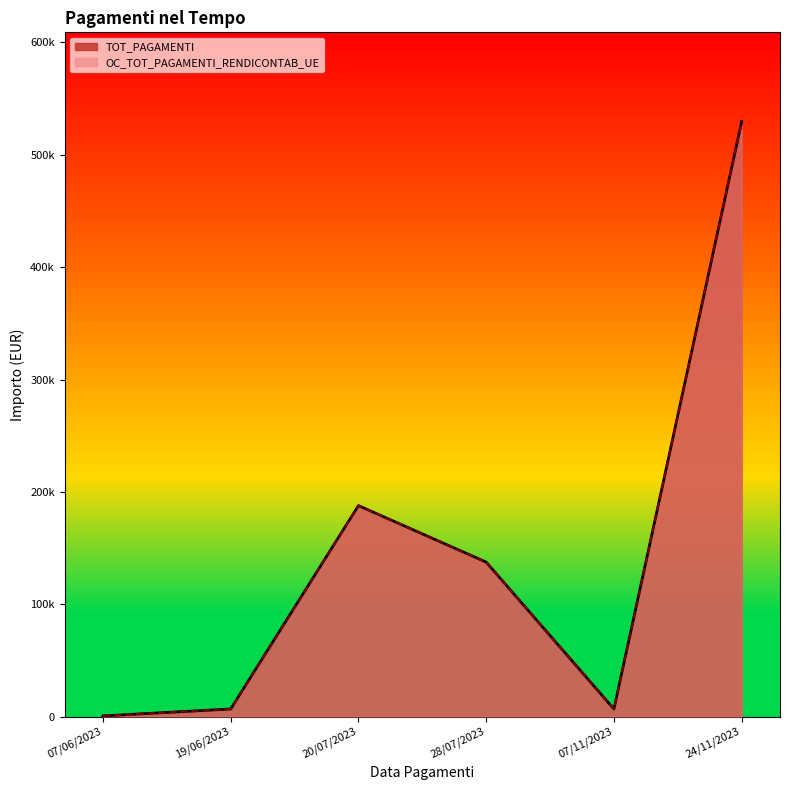

At which category is the sum across all series the highest?

24/11/2023